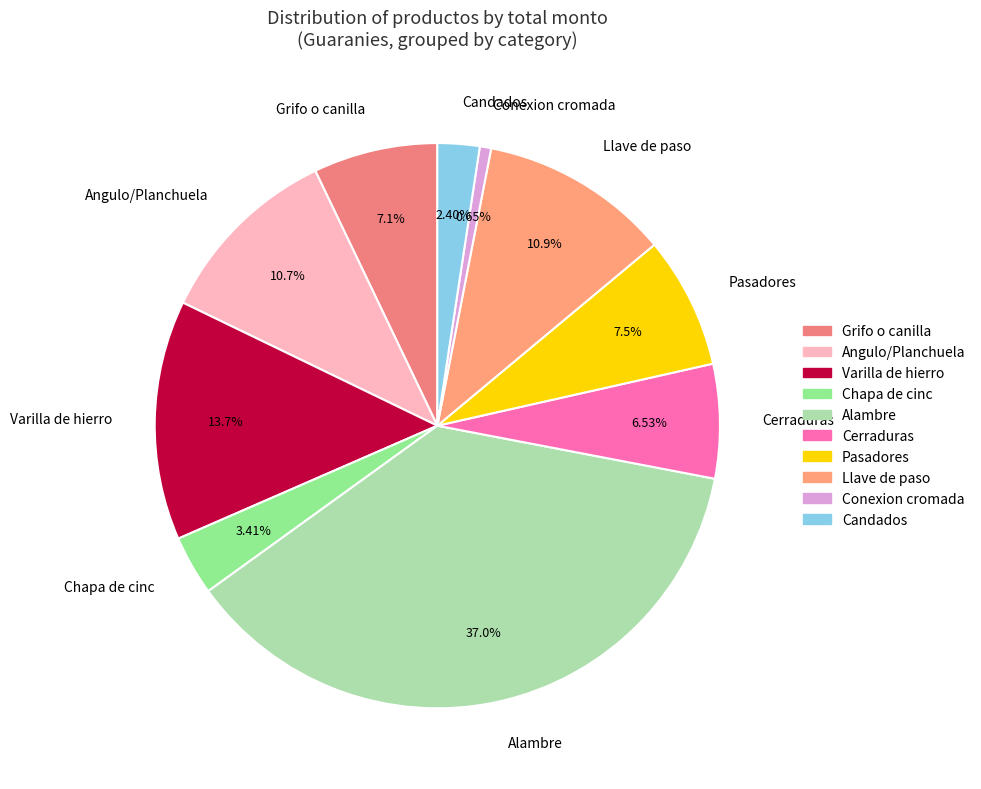

Is Angulo/Planchuela the majority of the pie?

No